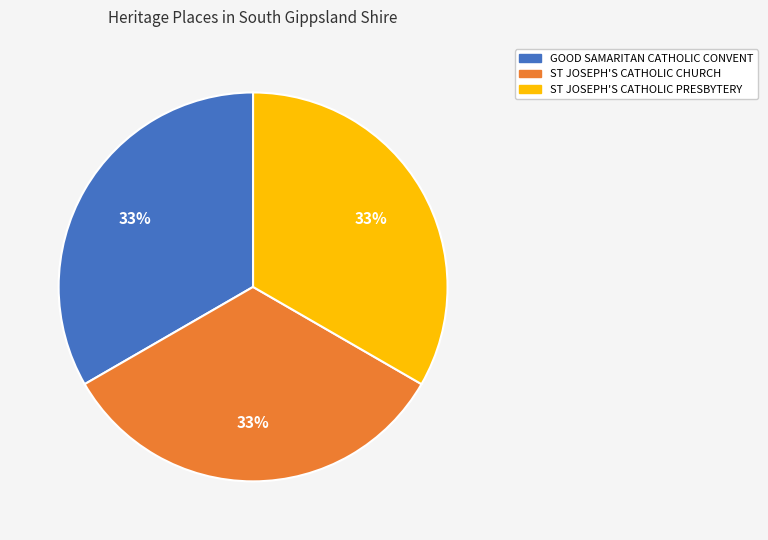

Is it true that GOOD SAMARITAN CATHOLIC CONVENT is 44% of the pie?

False